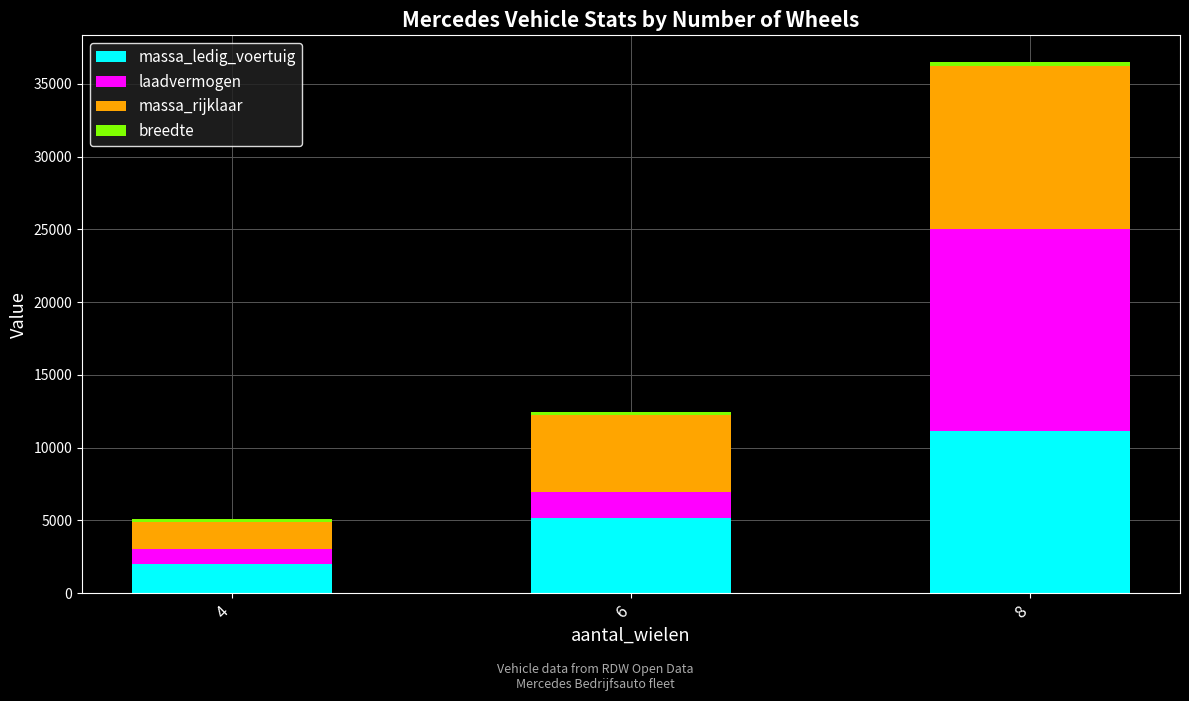

What is the sum of all massa_ledig_voertuig values?

18360